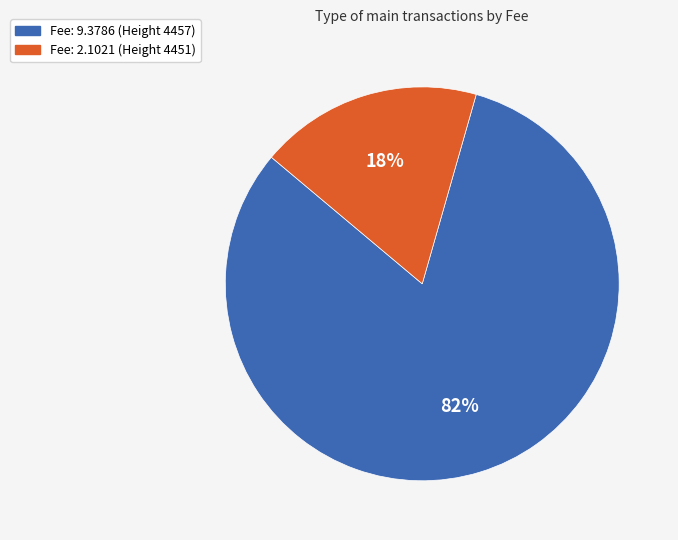

To the nearest percent, what is the average slice percentage?

50%